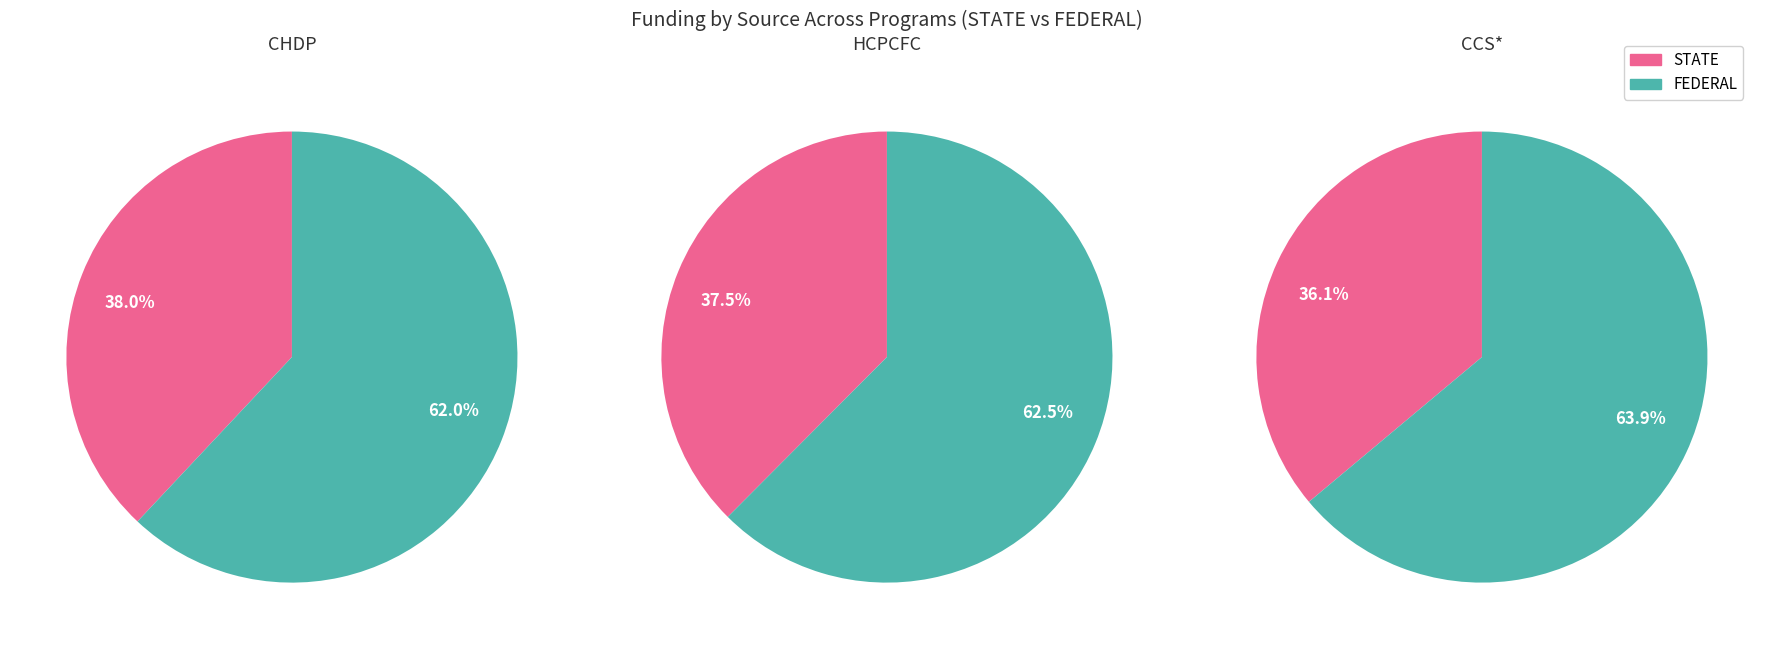

Between STATE and FEDERAL, which series saw the biggest shift?

CCS*